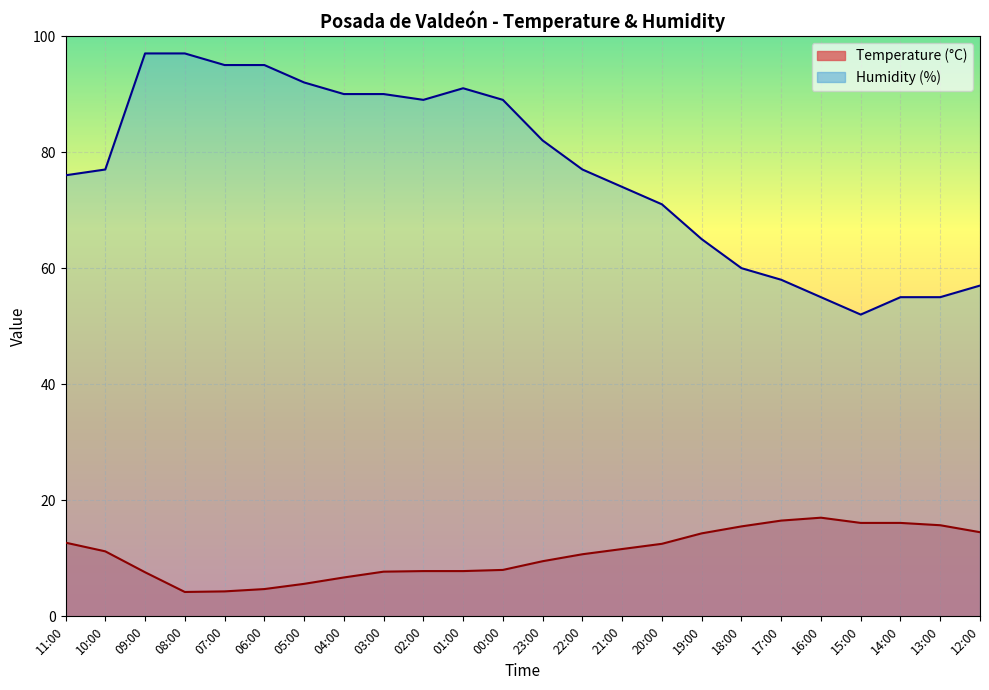

True or false: Humidity (%) has a value of 25.8 at 14:00.

False